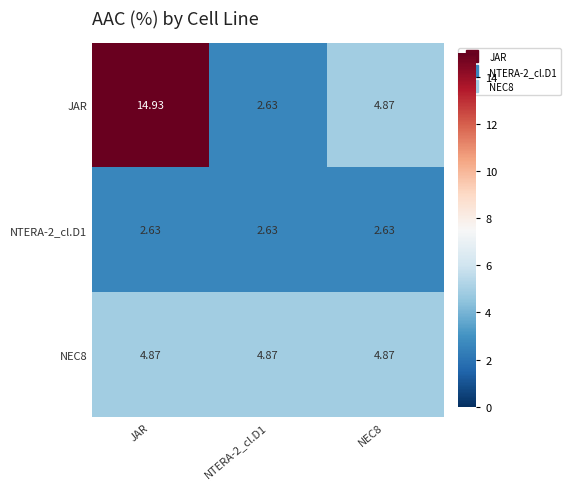

How many distinct data groups are displayed?

3